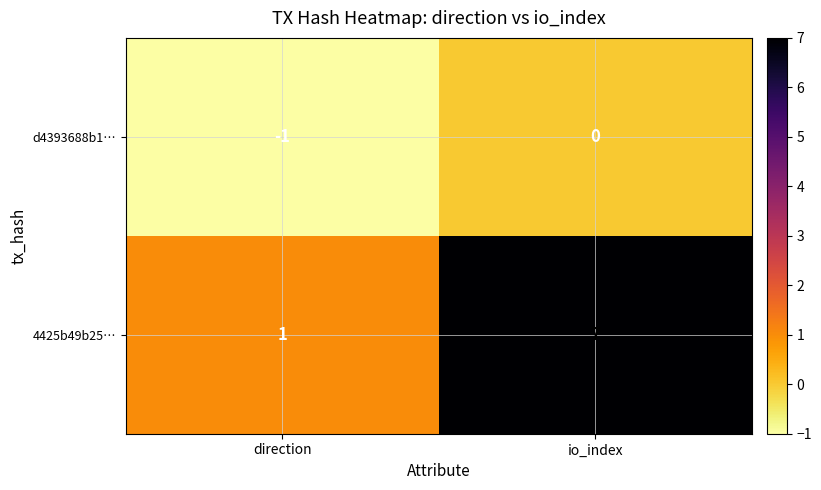

What is the difference between the highest and lowest values at io_index?

7